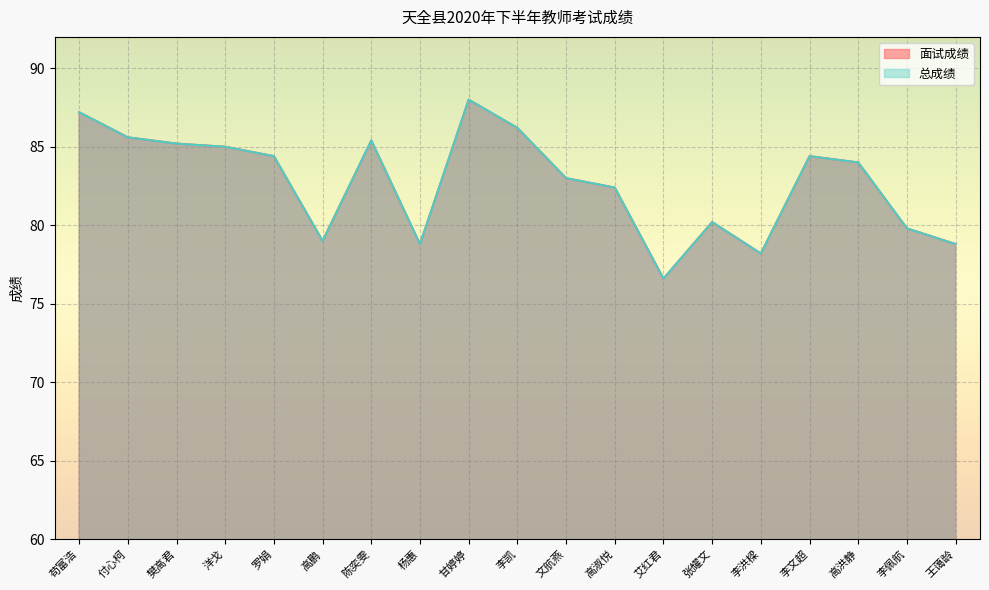

What are all the series names shown in the legend?

面试成绩, 总成绩